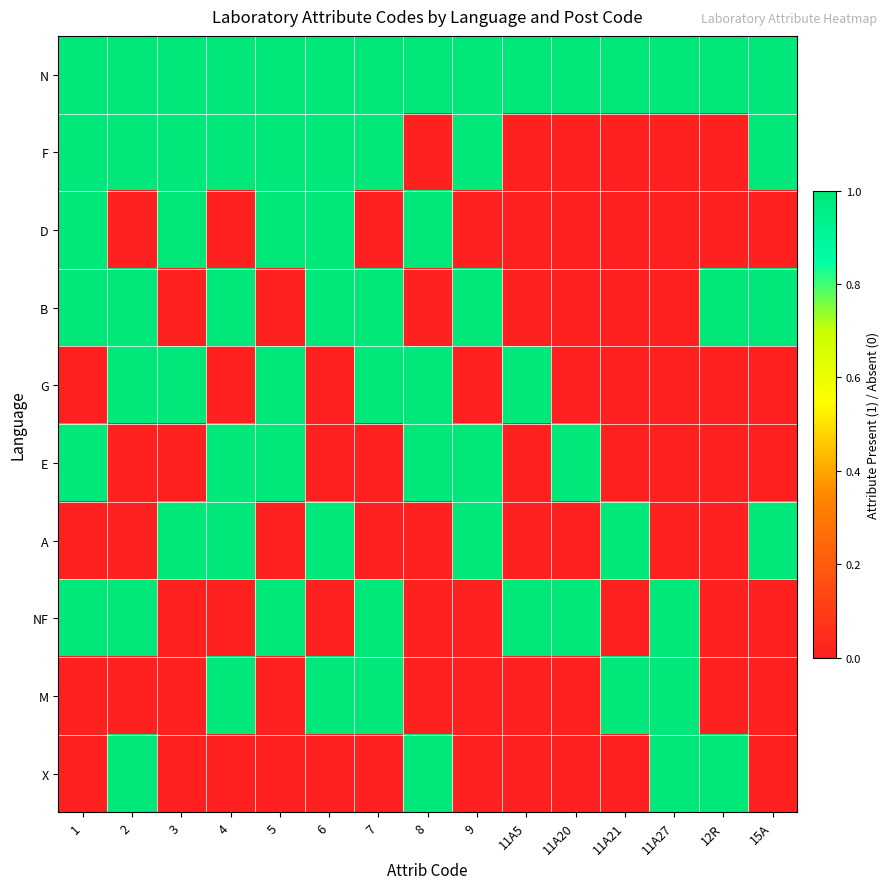

At how many categories does at least one series exceed 0?

15